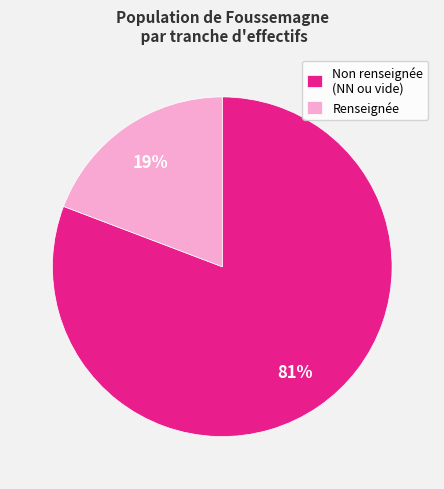

How many segments does this pie chart have?

2